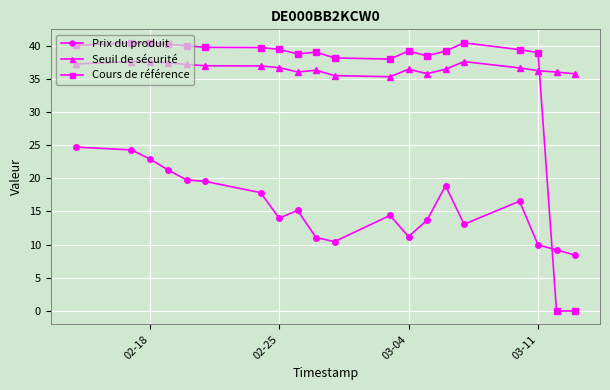

In Prix du produit, how many points are lower than both neighbors (excluding endpoints)?

4